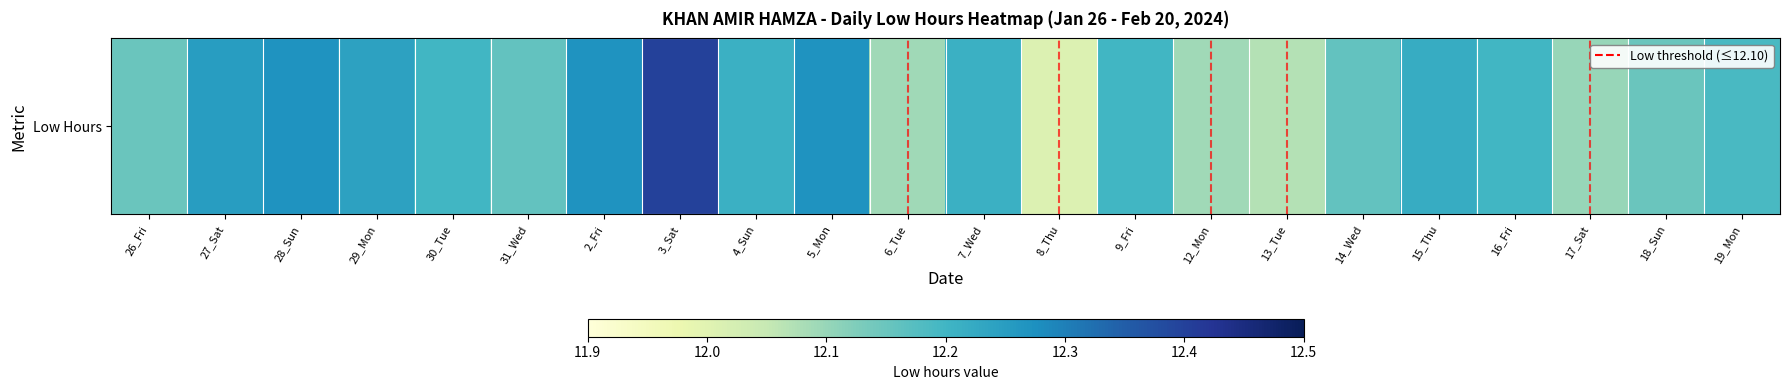

Rank the categories by value from lowest to highest.

8_Thu, 13_Tue, 6_Tue, 12_Mon, 17_Sat, 26_Fri, 18_Sun, 31_Wed, 14_Wed, 19_Mon, 30_Tue, 9_Fri, 16_Fri, 4_Sun, 7_Wed, 15_Thu, 29_Mon, 27_Sat, 28_Sun, 2_Fri, 5_Mon, 3_Sat